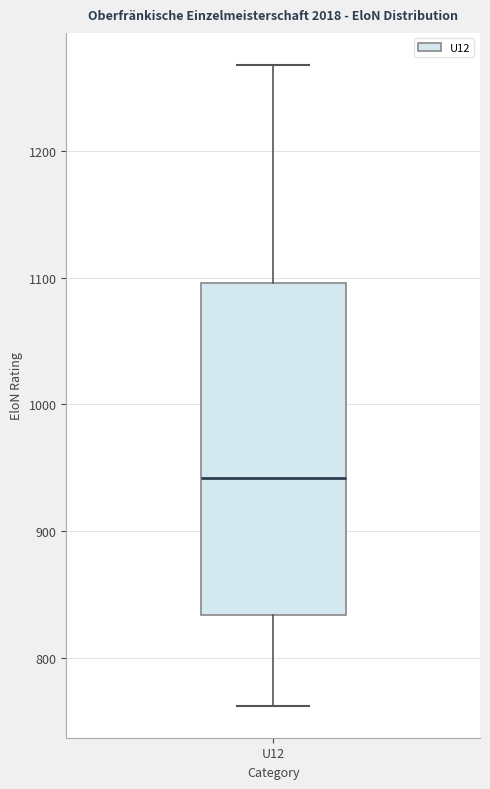

Transcribe this box plot: give where the median line is, the range the box spans, and where the two whiskers end, as read against the y-axis. The values are not printed on the chart, so give them approximately, as read against the axis.

median 940, box 830 to 1100, whiskers 760 to 1270